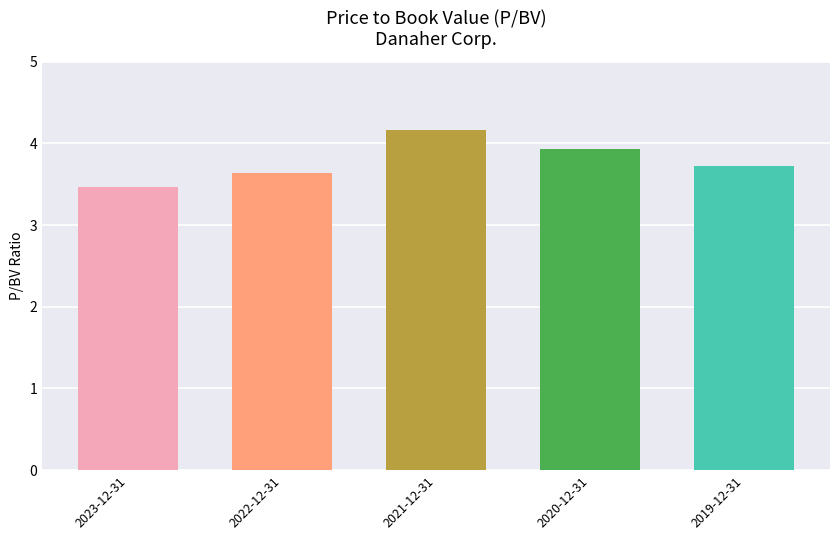

What position from the left is 2020-12-31?

4